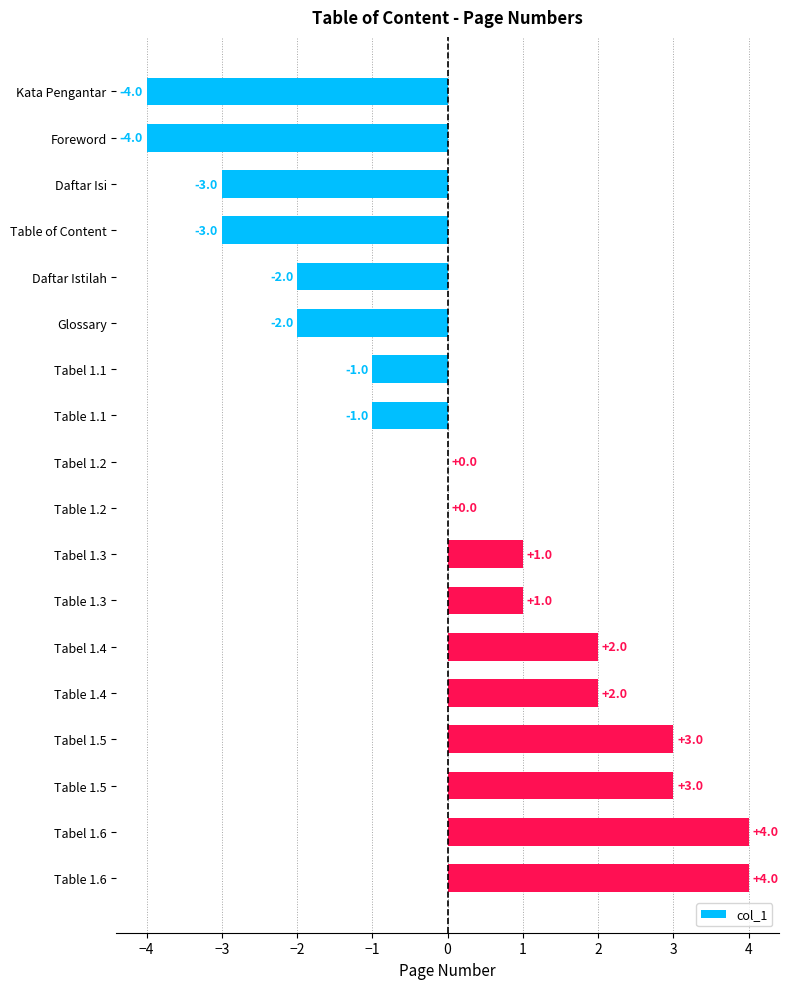

What is the ratio of the value at Table 1.4 to the value at Table 1.6?

0.5